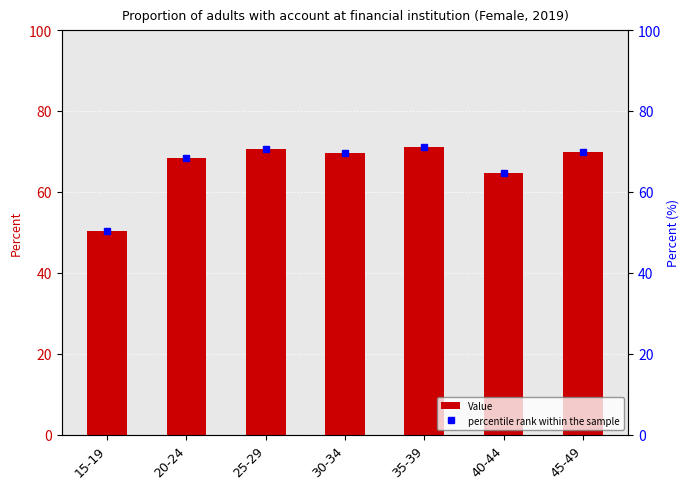

Reading left to right, what are all the values shown in this chart?

Value: 50.4	68.4	70.6	69.6	71.2	64.6	69.8
percentile rank within the sample: 50.4	68.4	70.6	69.6	71.2	64.6	69.8